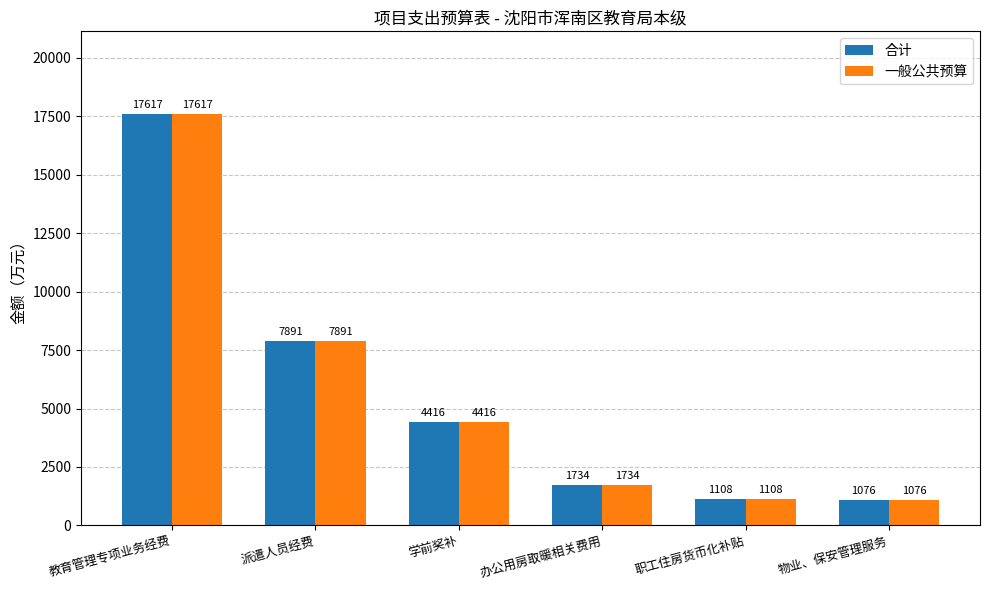

Is it true that 一般公共预算 equals 17617.3 at 教育管理专项业务经费?

True